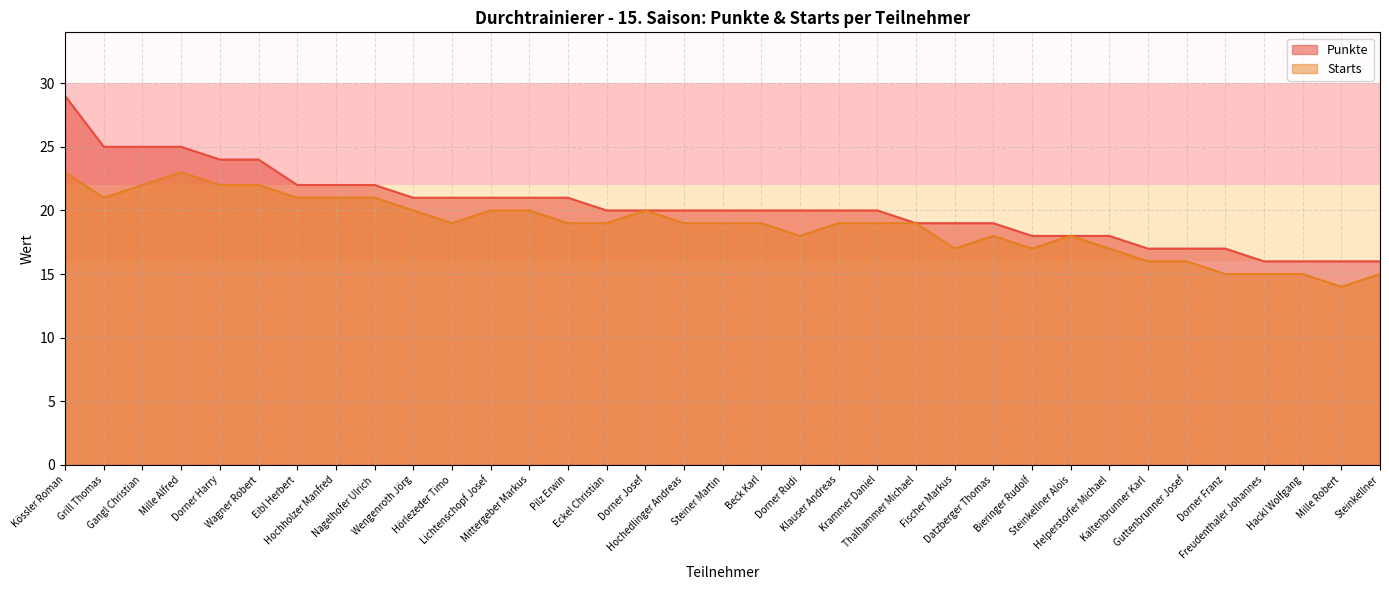

What position from the right is Mittergeber Markus?

23